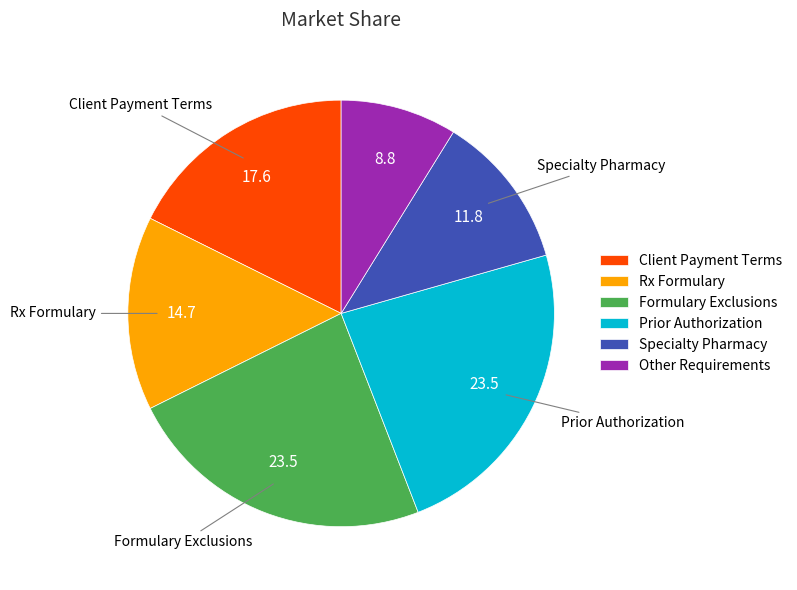

Between Specialty Pharmacy and Other Requirements, which is larger?

Specialty Pharmacy